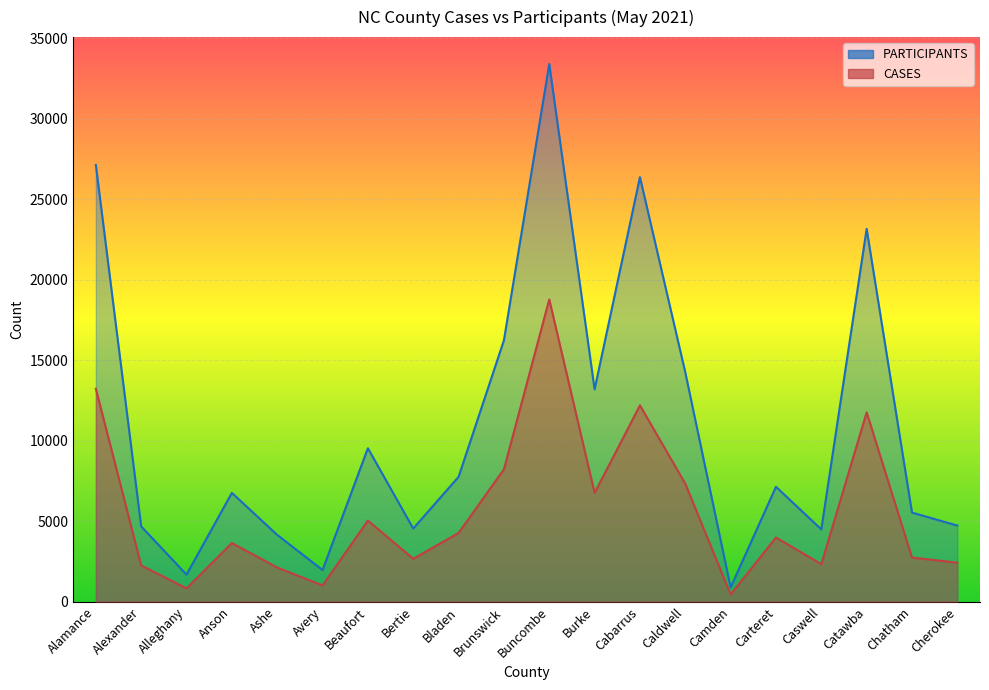

Between Alexander and Brunswick, which series saw the biggest shift?

PARTICIPANTS